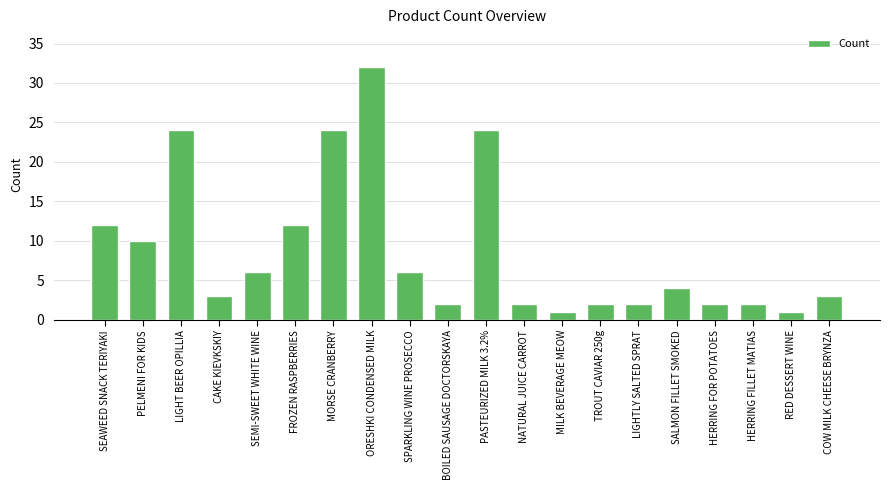

Is it true that the value at ORESHKI CONDENSED MILK is 32?

True